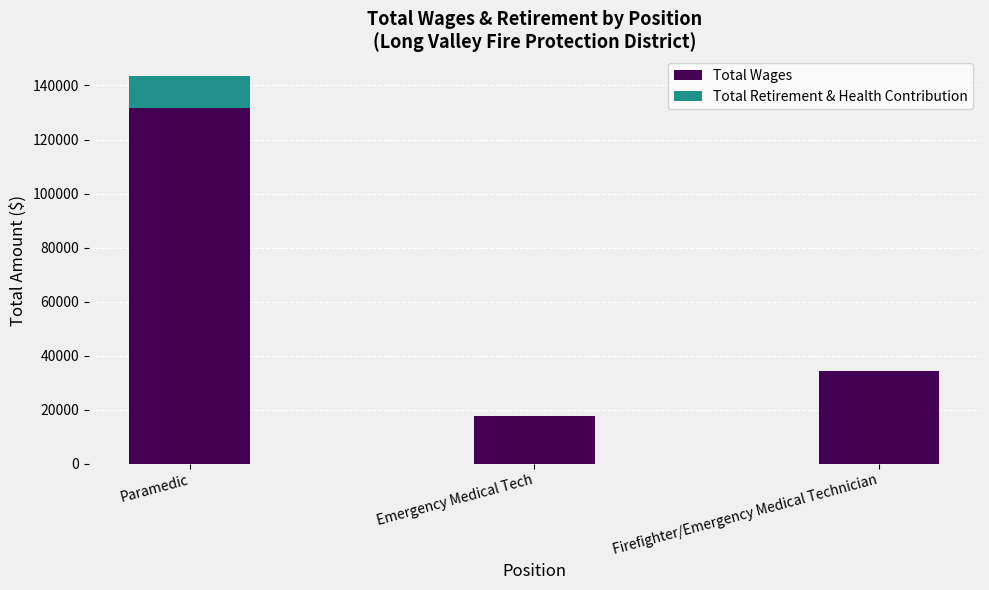

Is it true that Total Wages equals 48241 at Firefighter/Emergency Medical Technician?

False